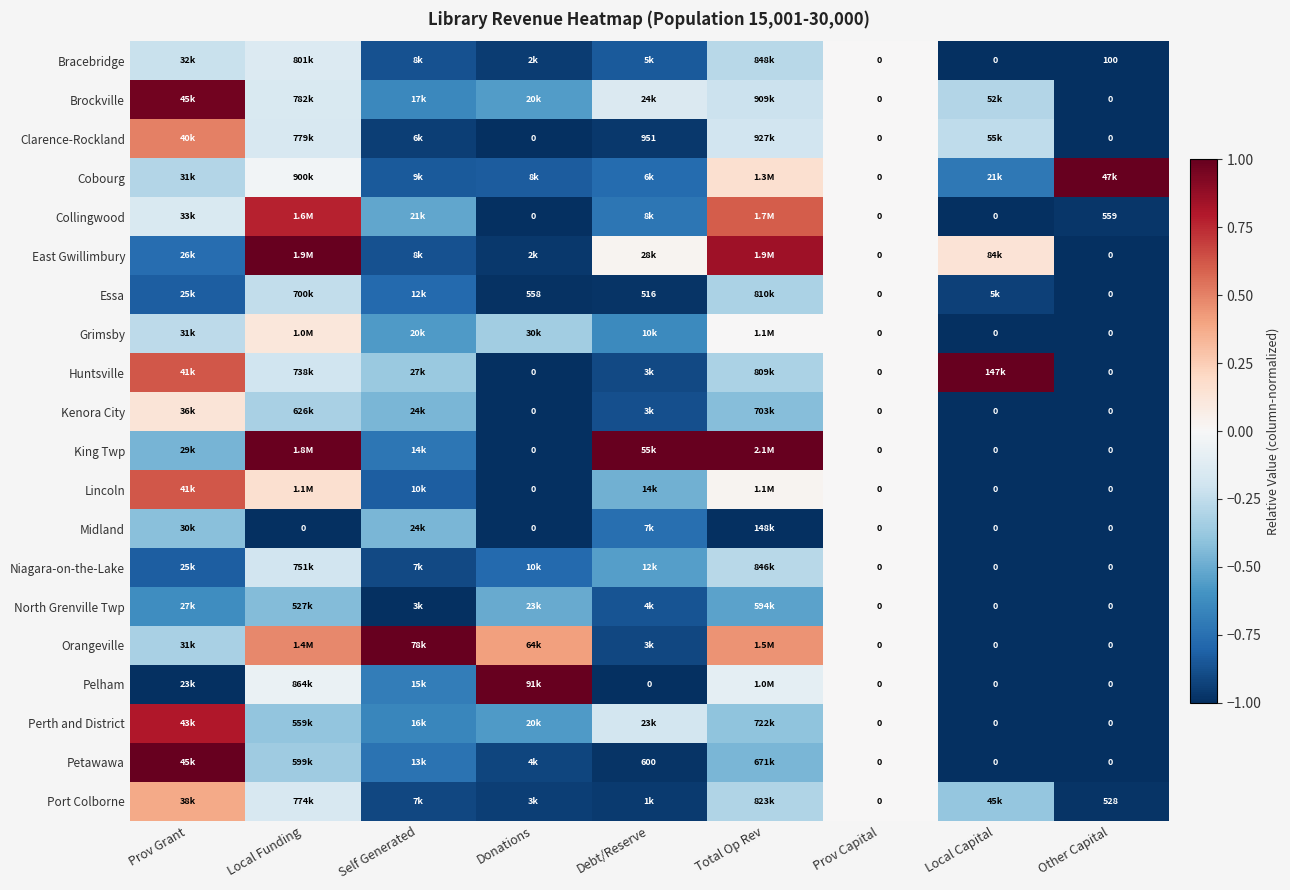

At which label does Lincoln first exceed 0?

Prov Grant